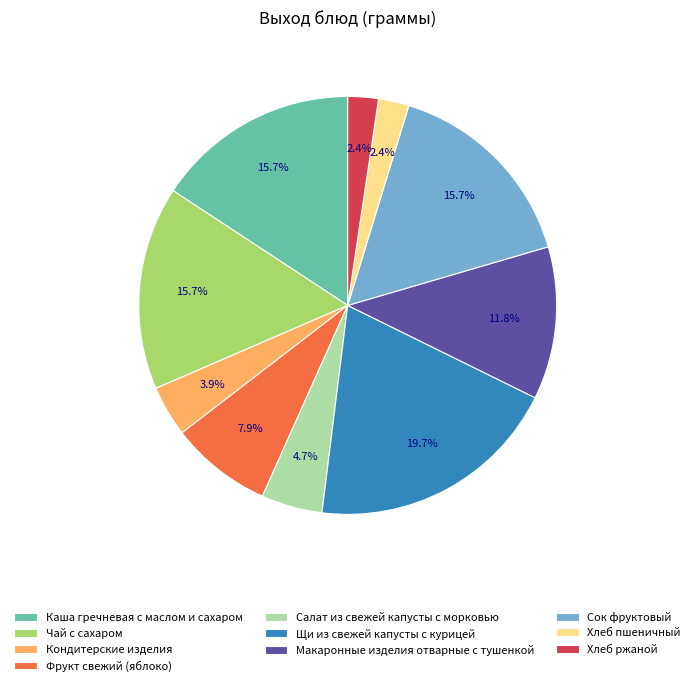

Is there any slice that represents more than half of the pie?

No